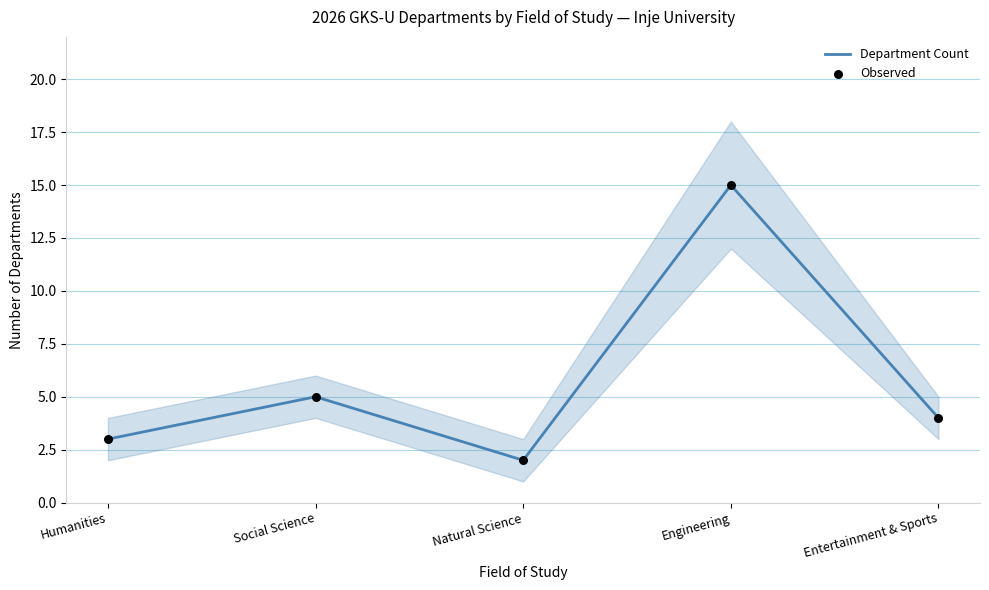

Which series has the largest Y range (max minus min)?

Department Count